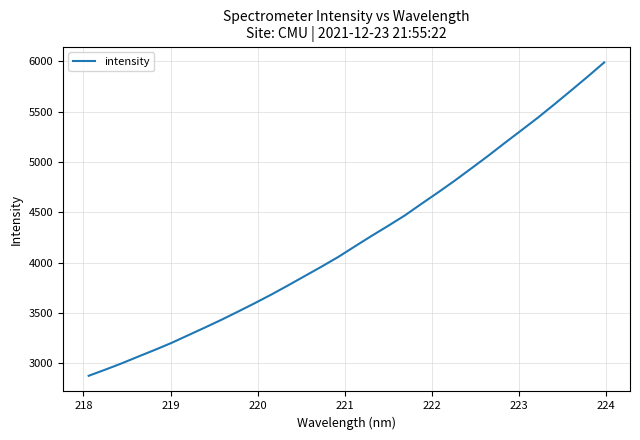

What is the difference between the maximum and minimum values?

3112.7